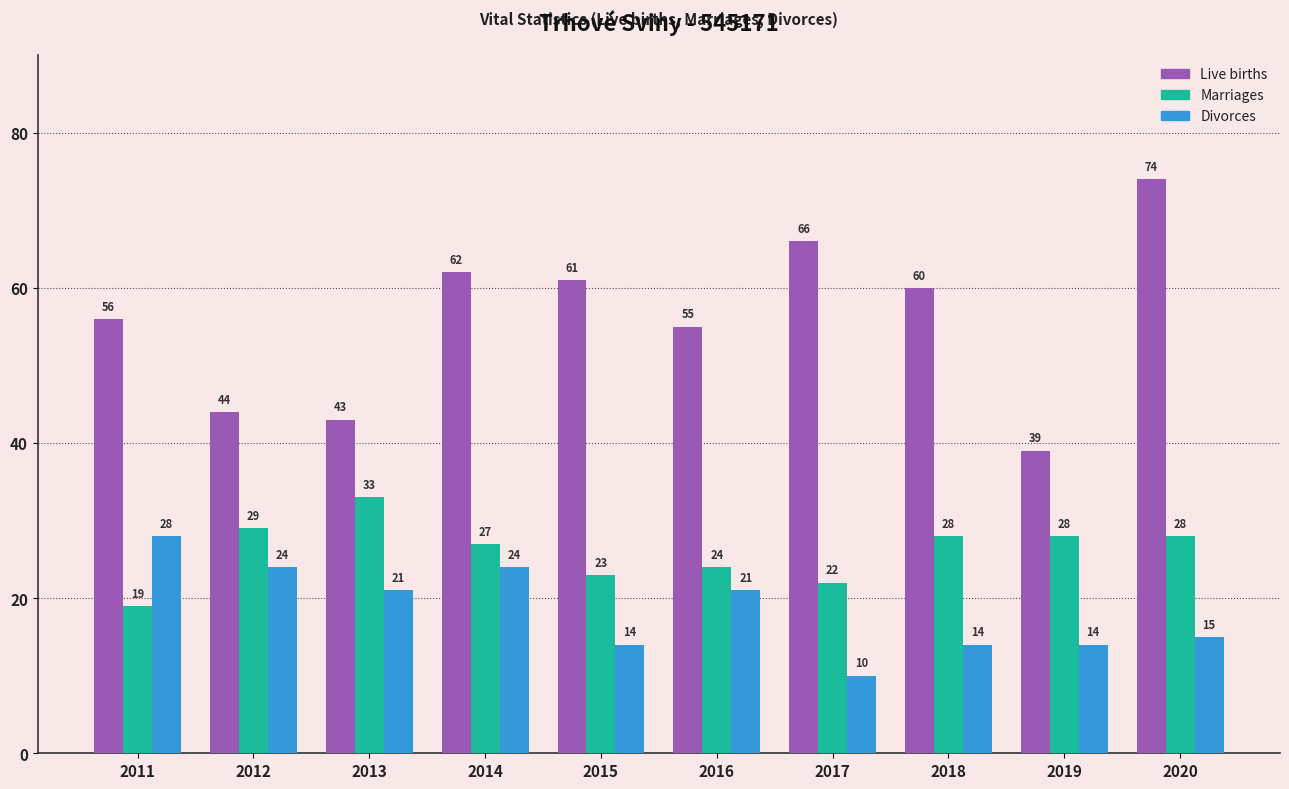

What are all the series names shown in the legend?

Live births, Marriages, Divorces